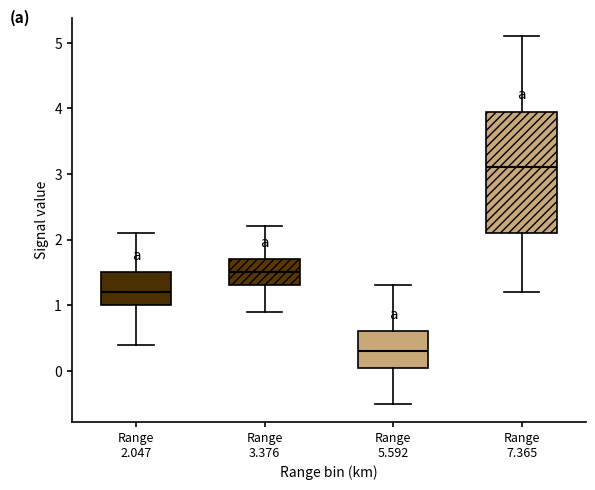

Reading left to right, transcribe this box plot: for each box, give where its median line is, the range the box spans, and where its two whiskers end, as read against the y-axis. The values are not printed on the chart, so give them approximately, as read against the axis.

Range 2.047: median 1.2, box 1.0 to 1.5, whiskers 0.4 to 2.1
Range 3.376: median 1.5, box 1.3 to 1.7, whiskers 0.9 to 2.2
Range 5.592: median 0.3, box 0.1 to 0.6, whiskers -0.5 to 1.3
Range 7.365: median 3.1, box 2.1 to 4.0, whiskers 1.2 to 5.1